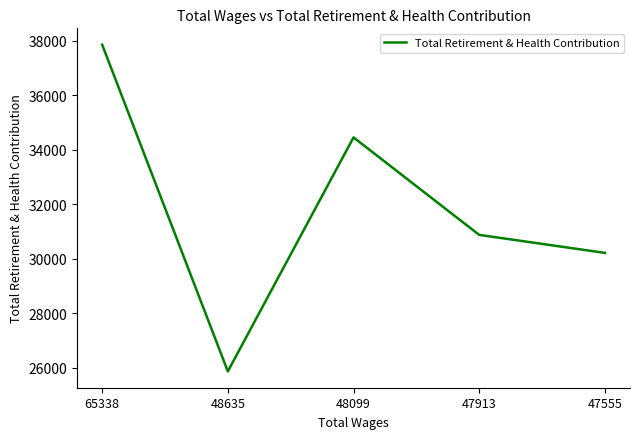

What is the difference between the maximum and second lowest values?

7647